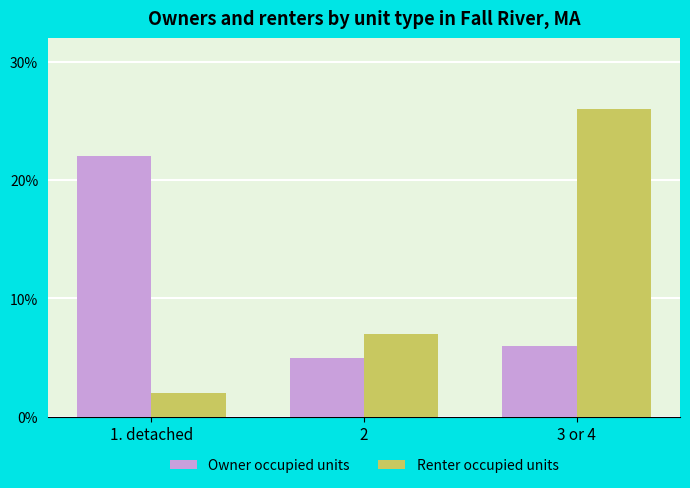

How many data points in Renter occupied units are less than 7?

1